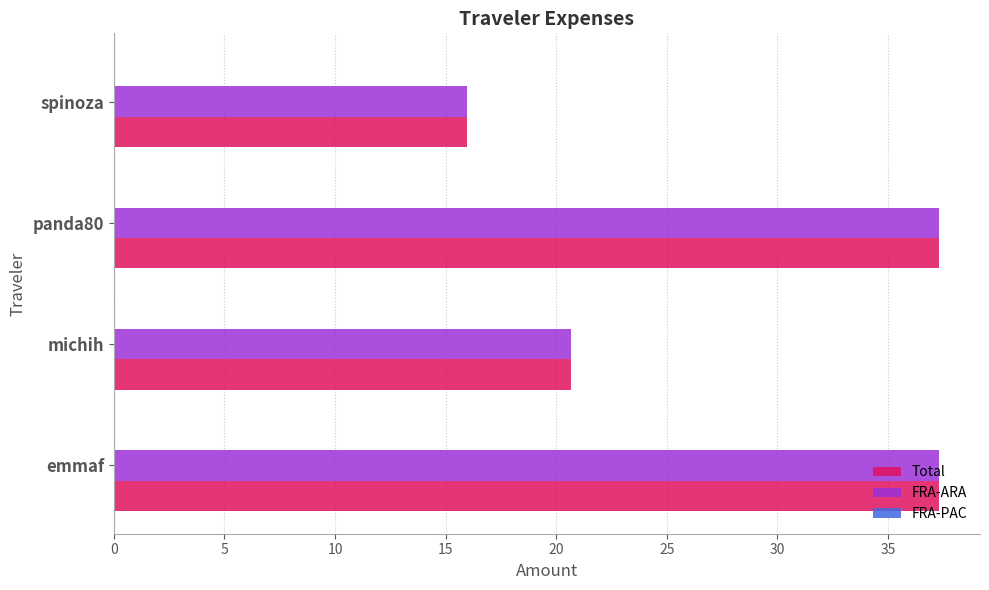

Is the value of Total at spinoza greater than the value of FRA-ARA at michih?

No